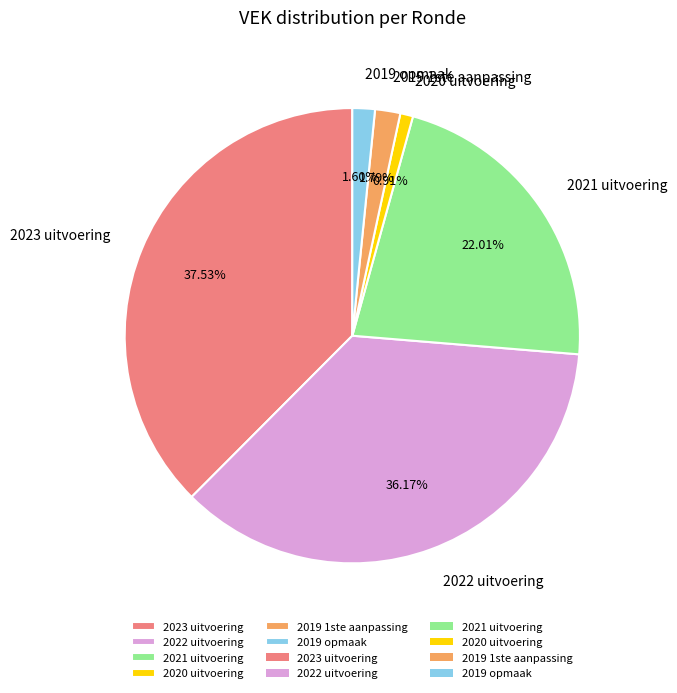

What percentage do 2020 uitvoering and 2023 uitvoering together represent?

38.4%